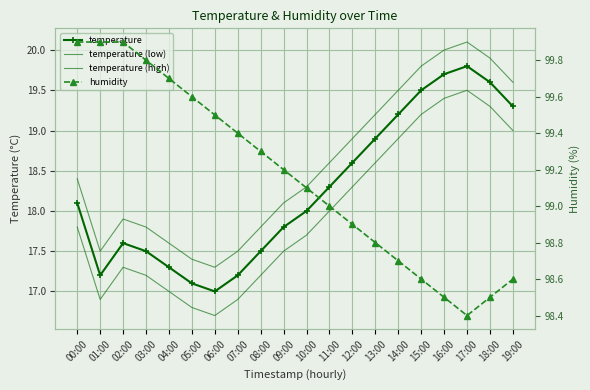

Which series has the largest total across all categories?

humidity